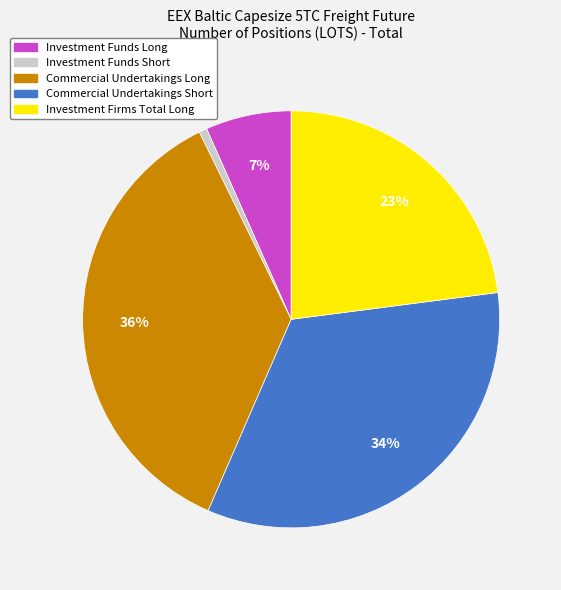

Do Investment Funds Short and Commercial Undertakings Short together represent more than half of the pie?

No